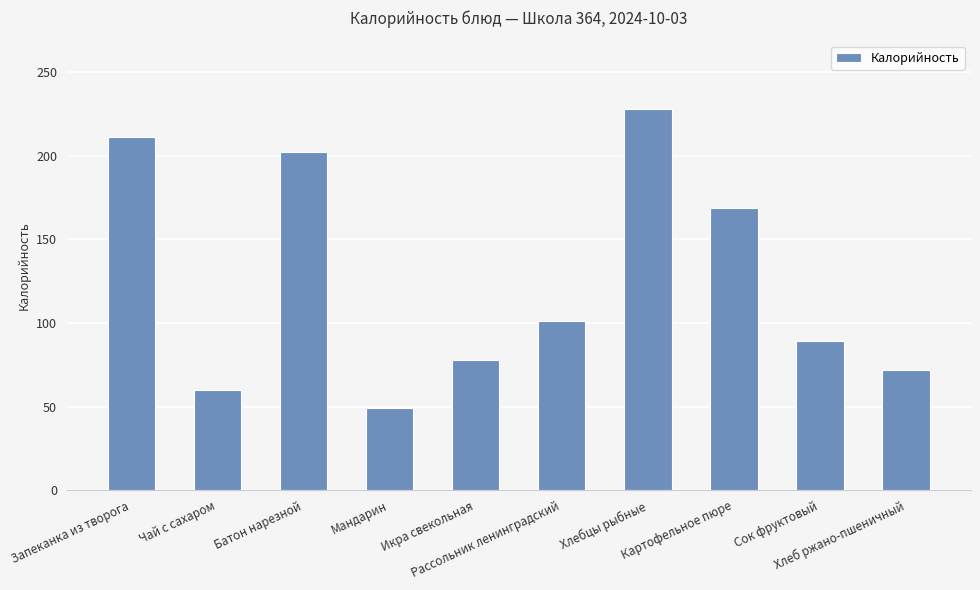

List the labels in order of value, largest first.

Хлебцы рыбные, Запеканка из творога, Батон нарезной, Картофельное пюре, Рассольник ленинградский, Сок фруктовый, Икра свекольная, Хлеб ржано-пшеничный, Чай с сахаром, Мандарин